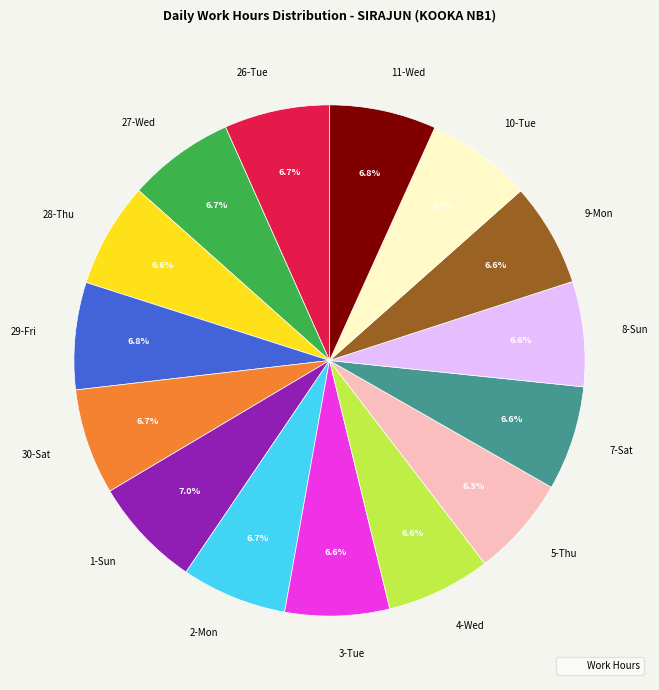

Is it true that 1-Sun is 1% of the pie?

False